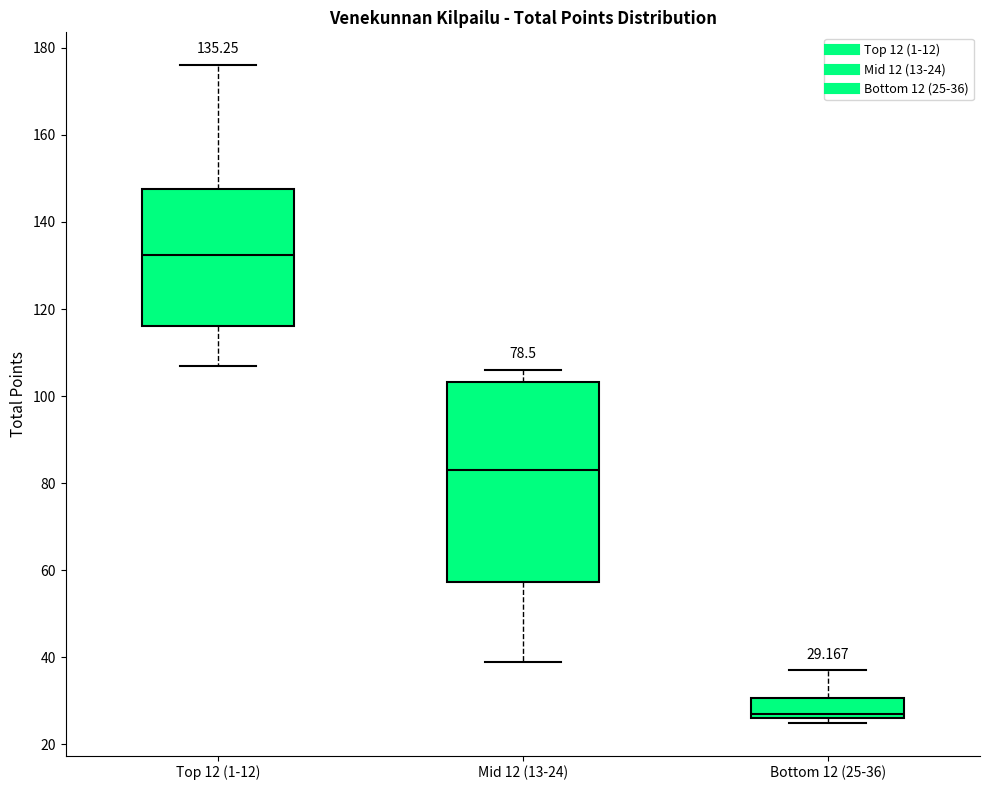

Which box is the tallest, from its lower edge to its upper edge?

Mid 12 (13-24)